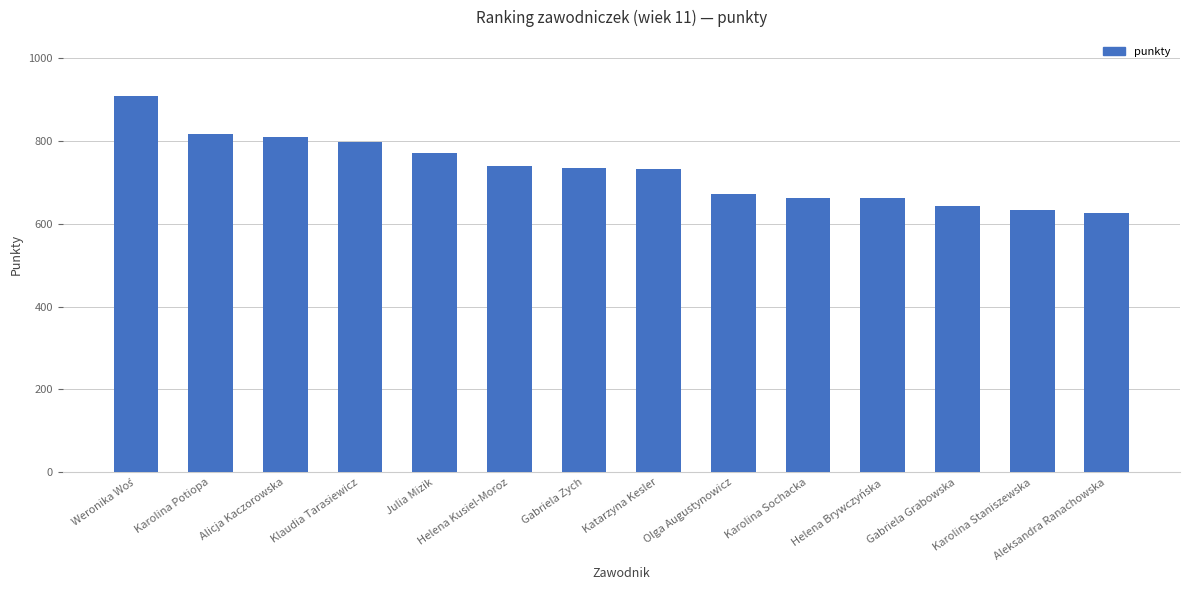

Count the number of data series in this chart.

1